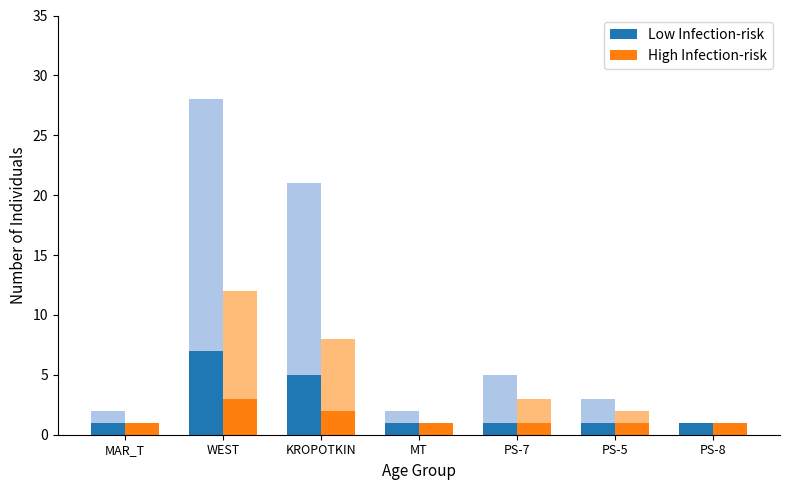

Between PS-8 and PS-7, which is larger?

PS-8